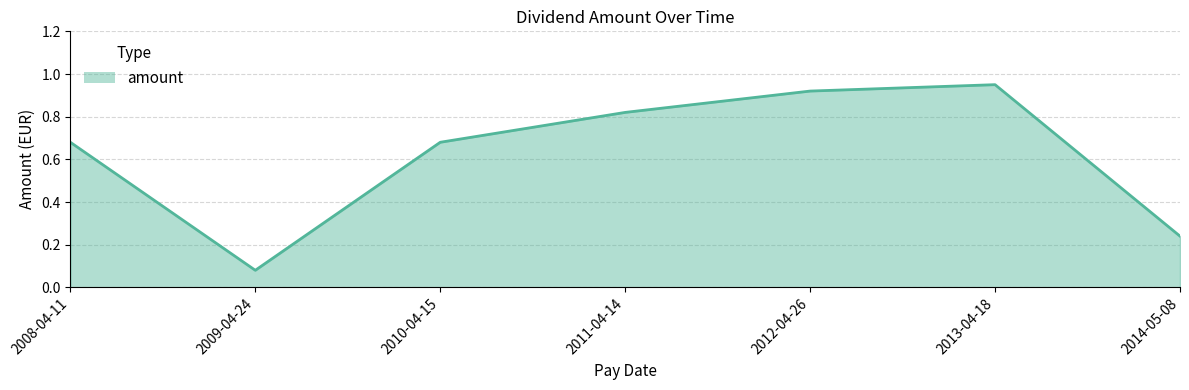

At which label is the value closest to 0?

2009-04-24